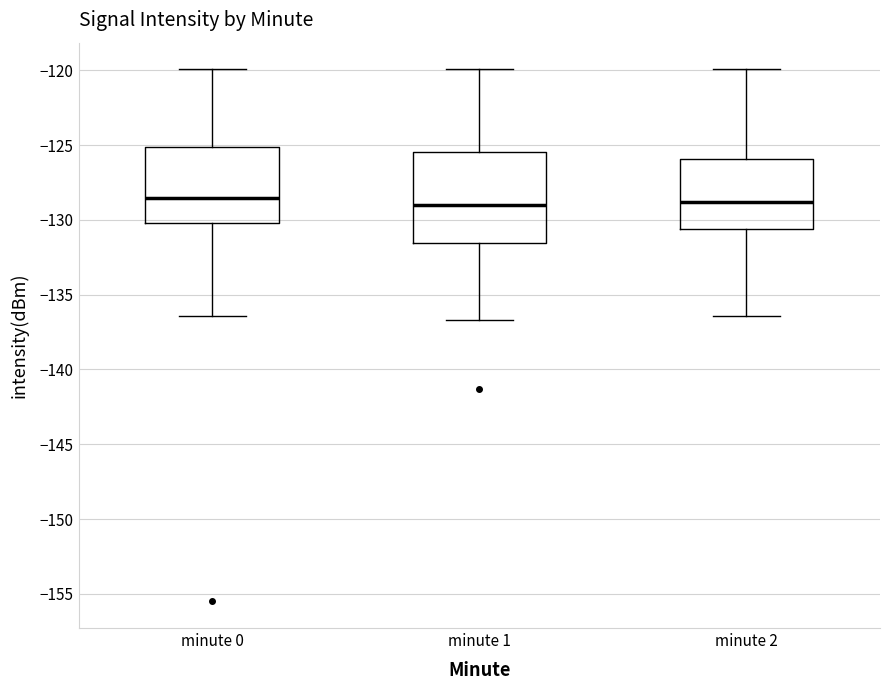

Where is the upper edge of the box for minute 0 on the y-axis? The values are not printed on the chart, so give them approximately, as read against the axis.

-125.0